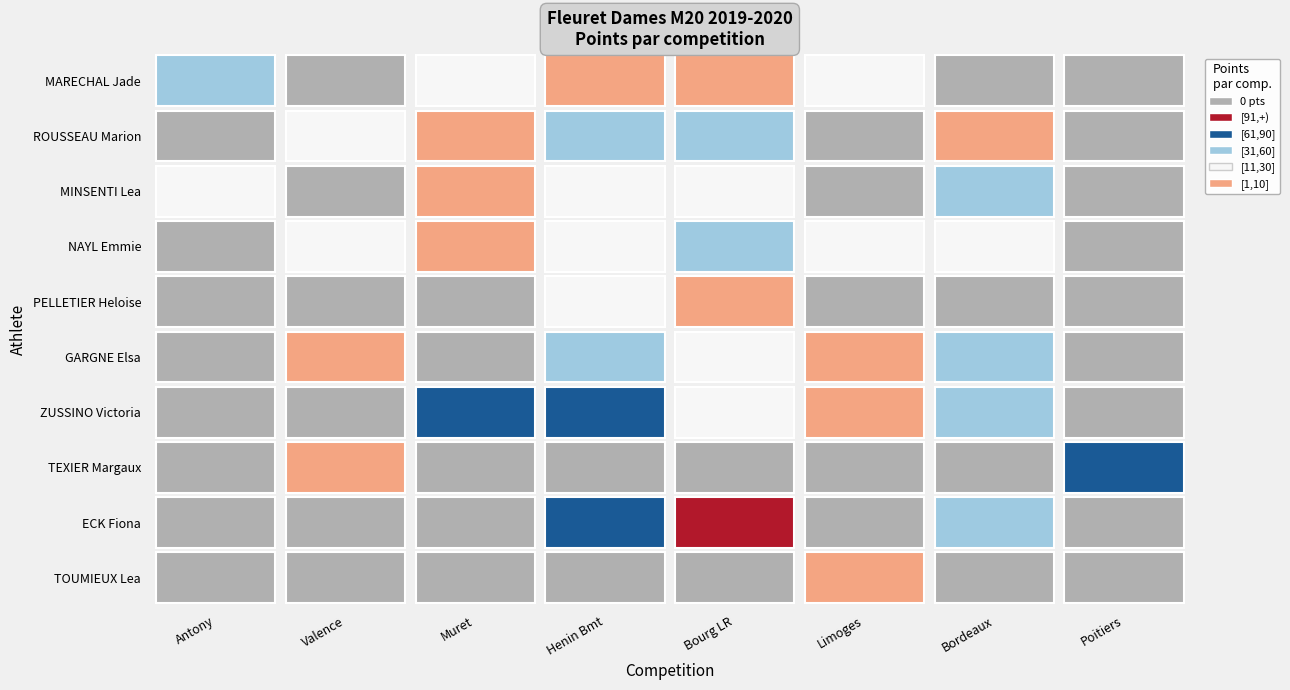

Reading right to left, extract all data points from this chart.

MARECHAL Jade: 7=0	6=0	5=12	4=7	3=2	2=20	1=0	0=34
ROUSSEAU Marion: 7=0	6=5	5=0	4=59	3=42	2=5	1=28	0=0
MINSENTI Lea: 7=0	6=33	5=0	4=19	3=14	2=2	1=0	0=30
NAYL Emmie: 7=0	6=25	5=13	4=48	3=26	2=8	1=29	0=0
PELLETIER Heloise: 7=0	6=0	5=0	4=8	3=21	2=0	1=0	0=0
GARGNE Elsa: 7=0	6=55	5=6	4=15	3=33	2=0	1=6	0=0
ZUSSINO Victoria: 7=0	6=60	5=3	4=29	3=72	2=65	1=0	0=0
TEXIER Margaux: 7=65	6=0	5=0	4=0	3=0	2=0	1=1	0=0
ECK Fiona: 7=0	6=51	5=0	4=97	3=73	2=0	1=0	0=0
TOUMIEUX Lea: 7=0	6=0	5=3	4=0	3=0	2=0	1=0	0=0